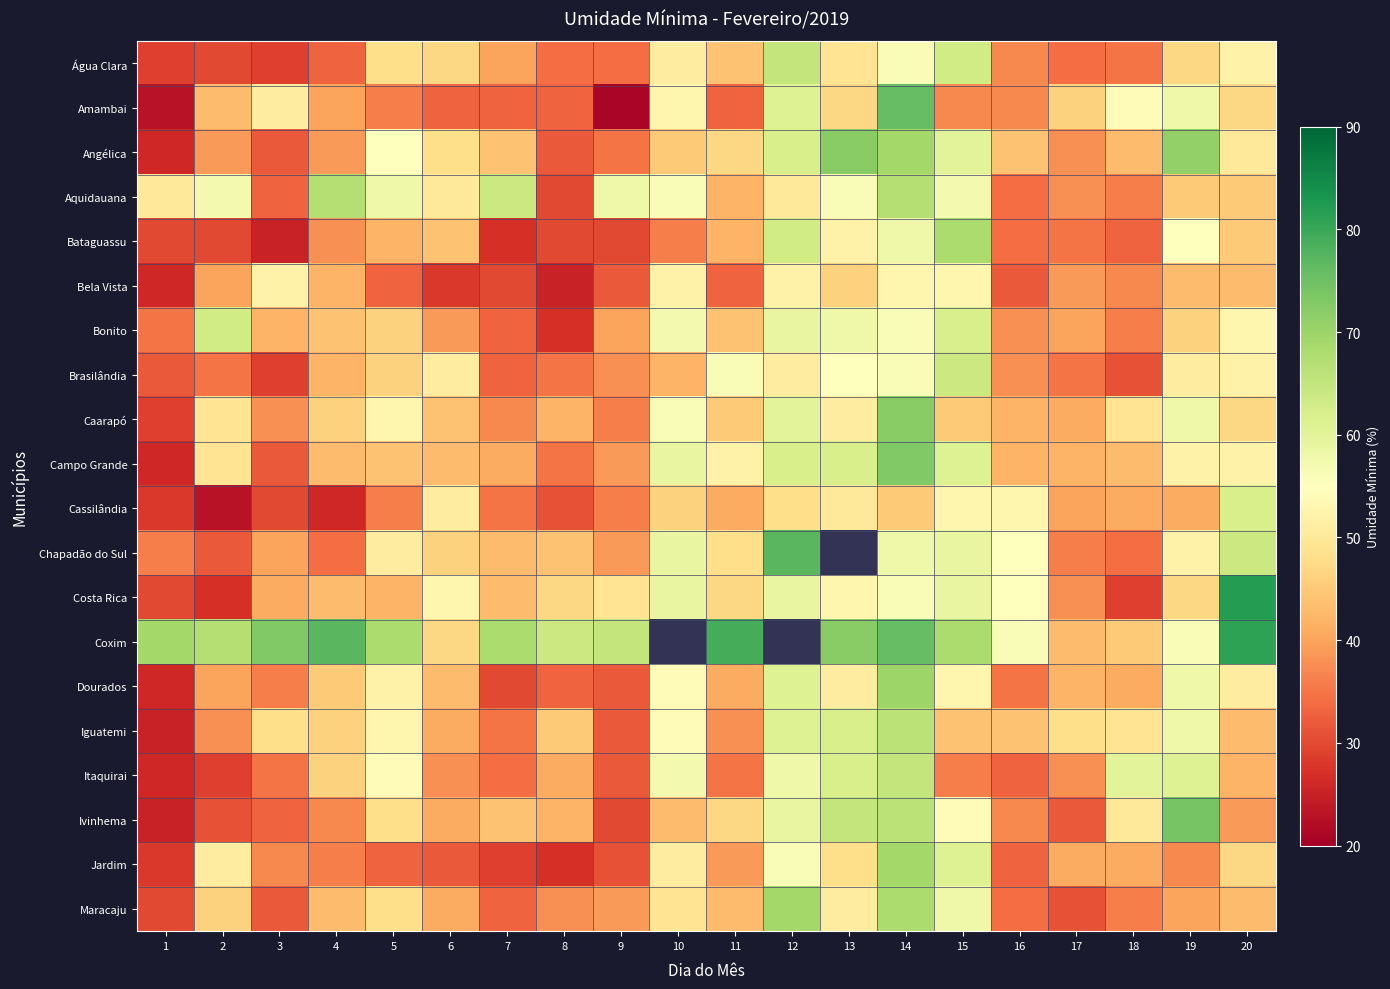

What is the maximum value shown in the chart?

82.0